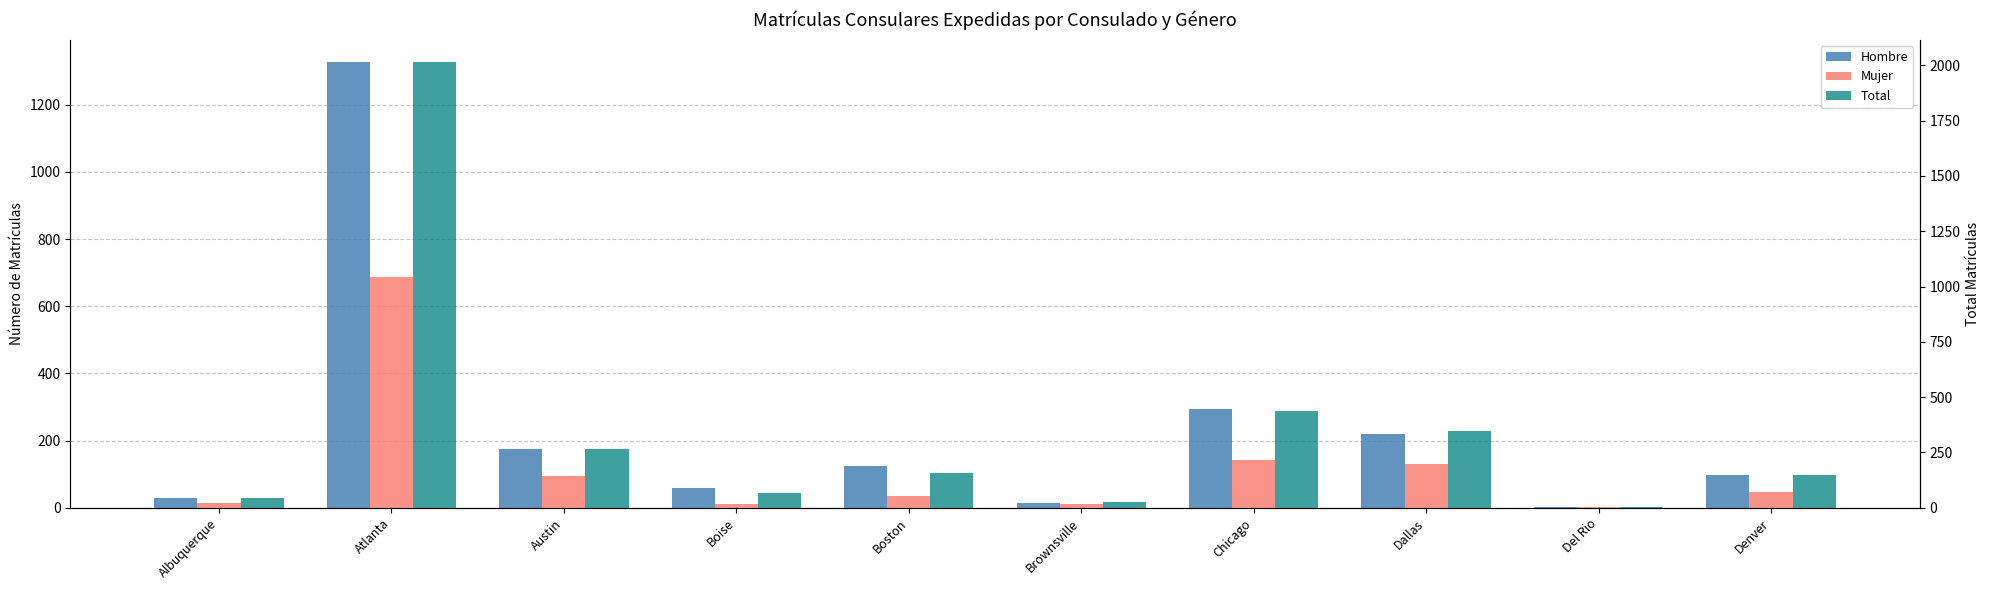

The Hombre series shows 17 at Albuquerque. True or false?

False